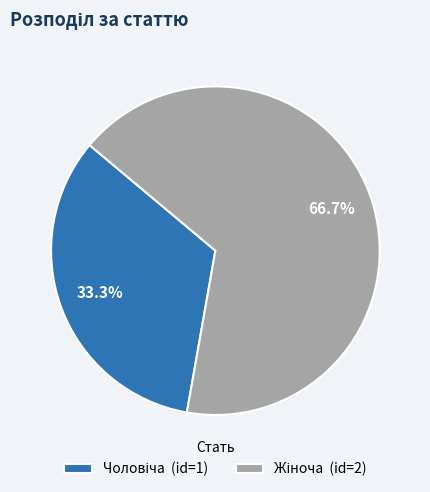

Is there any slice that represents more than half of the pie?

Yes